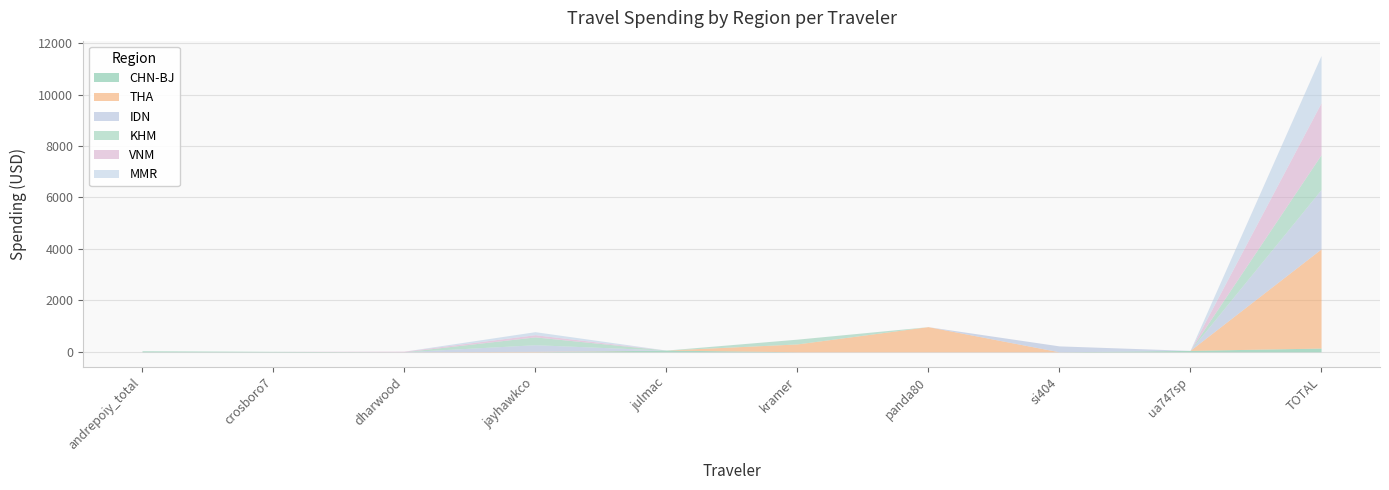

How many interior local valleys does the IDN series have?

1